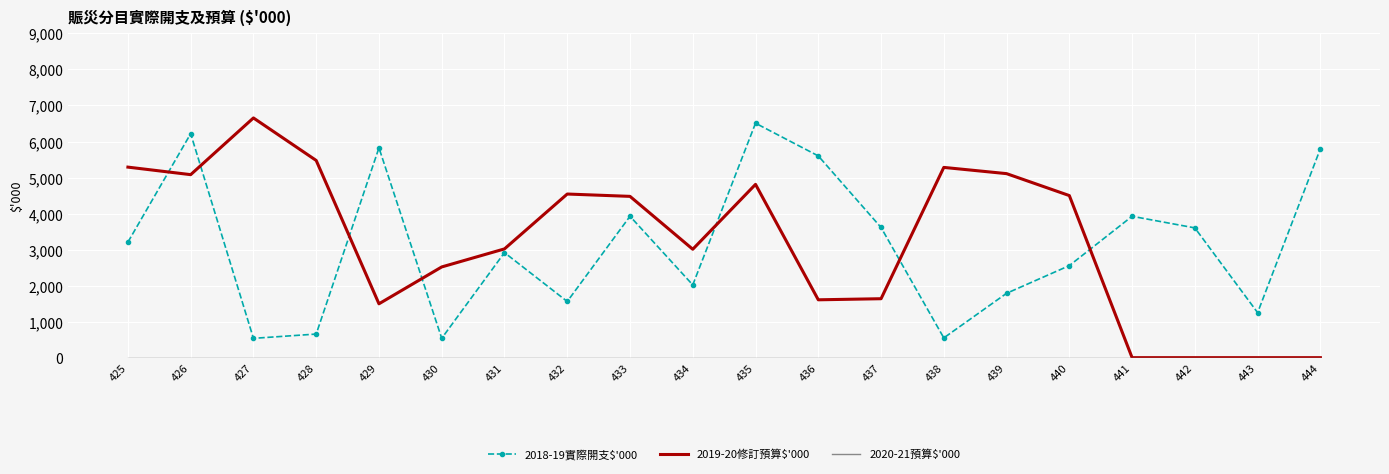

Is it true that 2019-20修訂預算$'000 equals 1574 at 430?

False